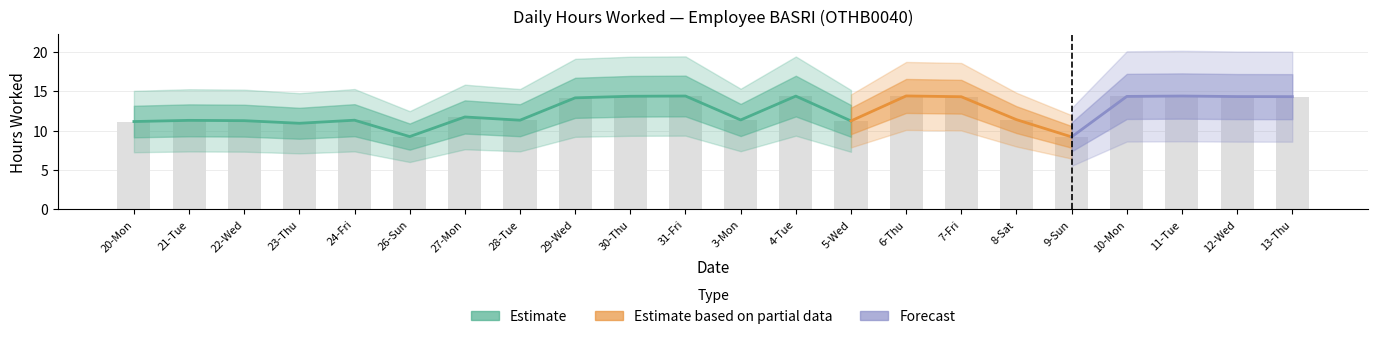

Are the bars grouped side by side (vs. stacked)?

No